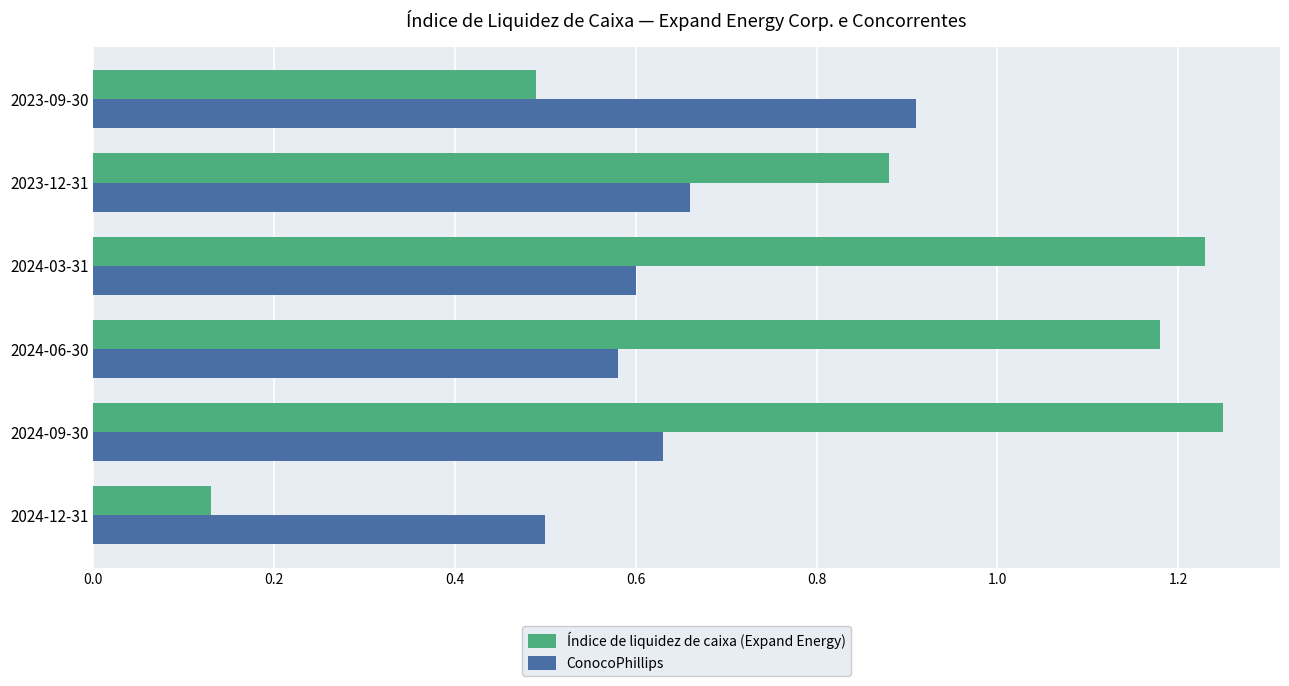

Which series has the widest spread of values?

Índice de liquidez de caixa (Expand Energy)